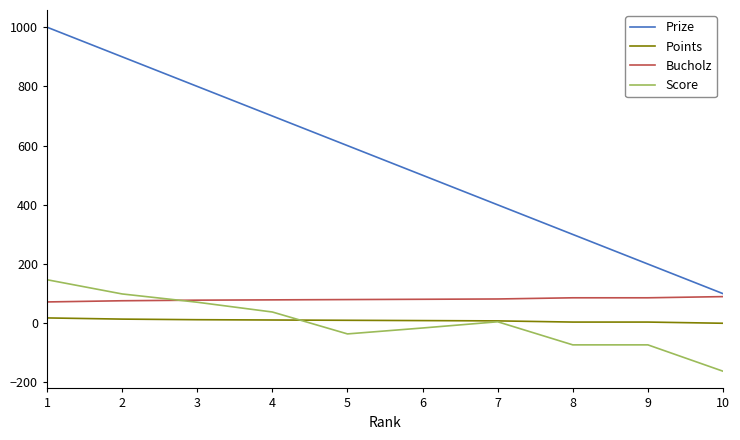

What is the sum of the Points values at 8 and 1?

22